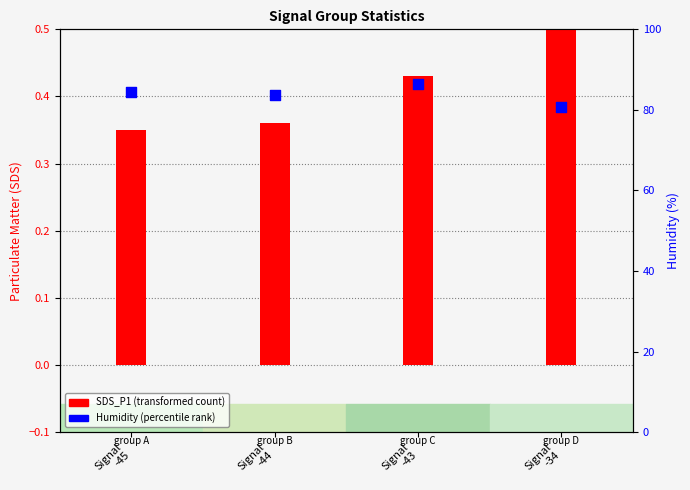

Which series contains the lowest Y value?

SDS_P1